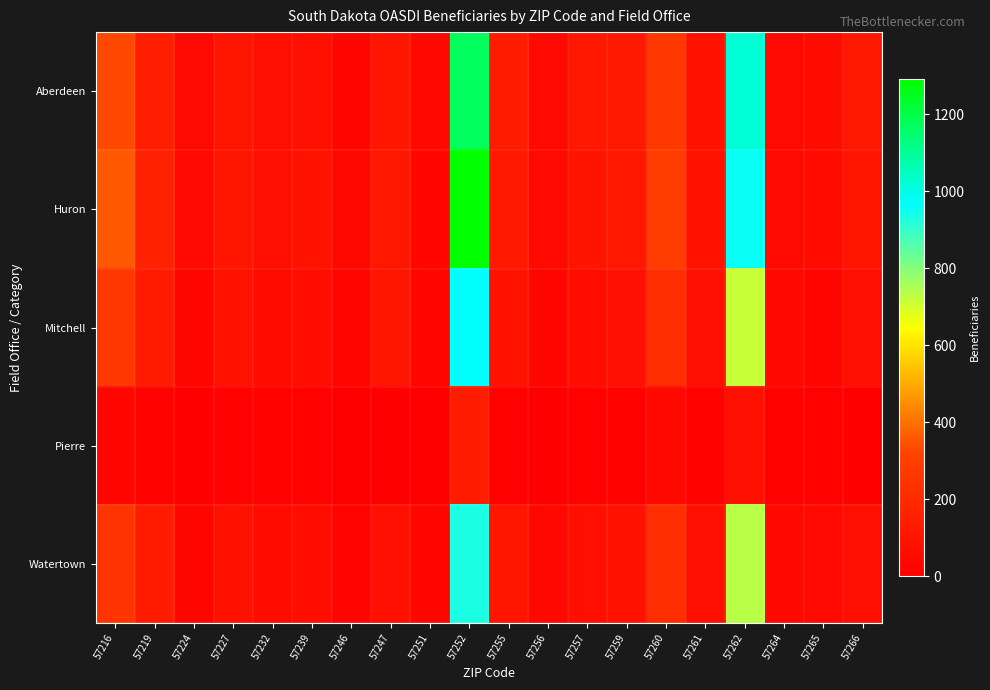

Reading left to right, extract all data points from this chart.

Aberdeen: 57216=330	57219=150	57224=50	57227=100	57232=75	57239=80	57246=35	57247=100	57251=40	57252=1170	57255=135	57256=45	57257=110	57259=120	57260=265	57261=95	57262=1020	57264=50	57265=60	57266=115
Huron: 57216=358	57219=159	57224=45	57227=103	57232=75	57239=88	57246=40	57247=112	57251=36	57252=1291	57255=122	57256=44	57257=97	57259=112	57260=287	57261=92	57262=956	57264=51	57265=54	57266=99
Mitchell: 57216=266	57219=131	57224=36	57227=86	57232=63	57239=64	57246=32	57247=100	57251=32	57252=970	57255=92	57256=36	57257=66	57259=76	57260=217	57261=79	57262=718	57264=38	57265=34	57266=72
Pierre: 57216=33	57219=14	57224=0	57227=6	57232=6	57239=9	57246=0	57247=5	57251=2	57252=139	57255=7	57256=4	57257=8	57259=11	57260=38	57261=6	57262=74	57264=6	57265=9	57266=5
Watertown: 57216=245	57219=135	57224=35	57227=85	57232=55	57239=70	57246=25	57247=80	57251=35	57252=935	57255=100	57256=40	57257=75	57259=90	57260=220	57261=75	57262=735	57264=40	57265=45	57266=75